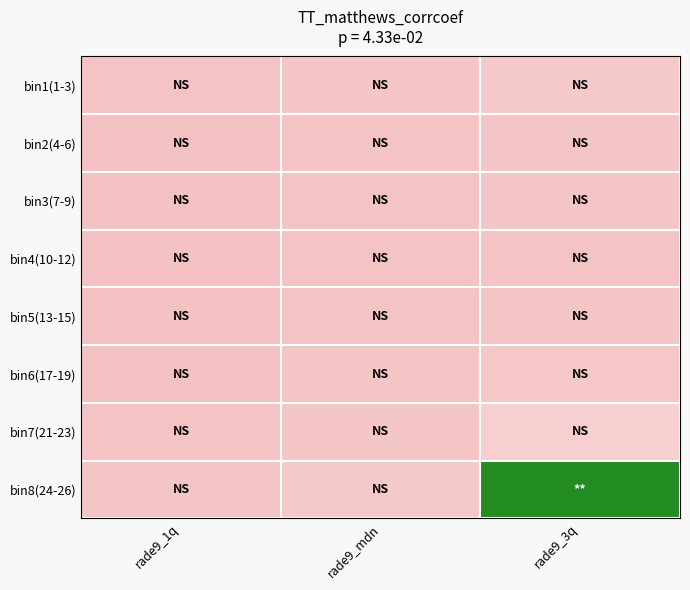

Reading left to right, list all the values displayed in this chart.

bin1(1-3): rade9_1q=0.2	rade9_mdn=0.5	rade9_3q=0.7
bin2(4-6): rade9_1q=0.2	rade9_mdn=0.3	rade9_3q=0.4
bin3(7-9): rade9_1q=0.2	rade9_mdn=0.3	rade9_3q=0.4
bin4(10-12): rade9_1q=0.2	rade9_mdn=0.3	rade9_3q=0.3
bin5(13-15): rade9_1q=0.2	rade9_mdn=0.3	rade9_3q=0.4
bin6(17-19): rade9_1q=0.2	rade9_mdn=0.4	rade9_3q=0.5
bin7(21-23): rade9_1q=0.3	rade9_mdn=0.5	rade9_3q=1.1
bin8(24-26): rade9_1q=0.4	rade9_mdn=0.7	rade9_3q=6.9